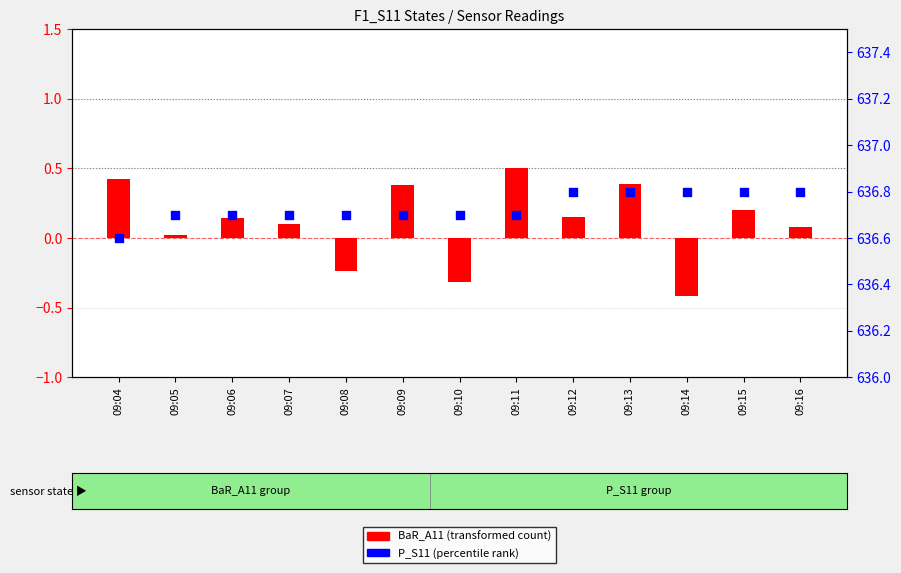

What are all the series names shown in the legend?

BaR_A11 (transformed count), P_S11 (percentile rank)